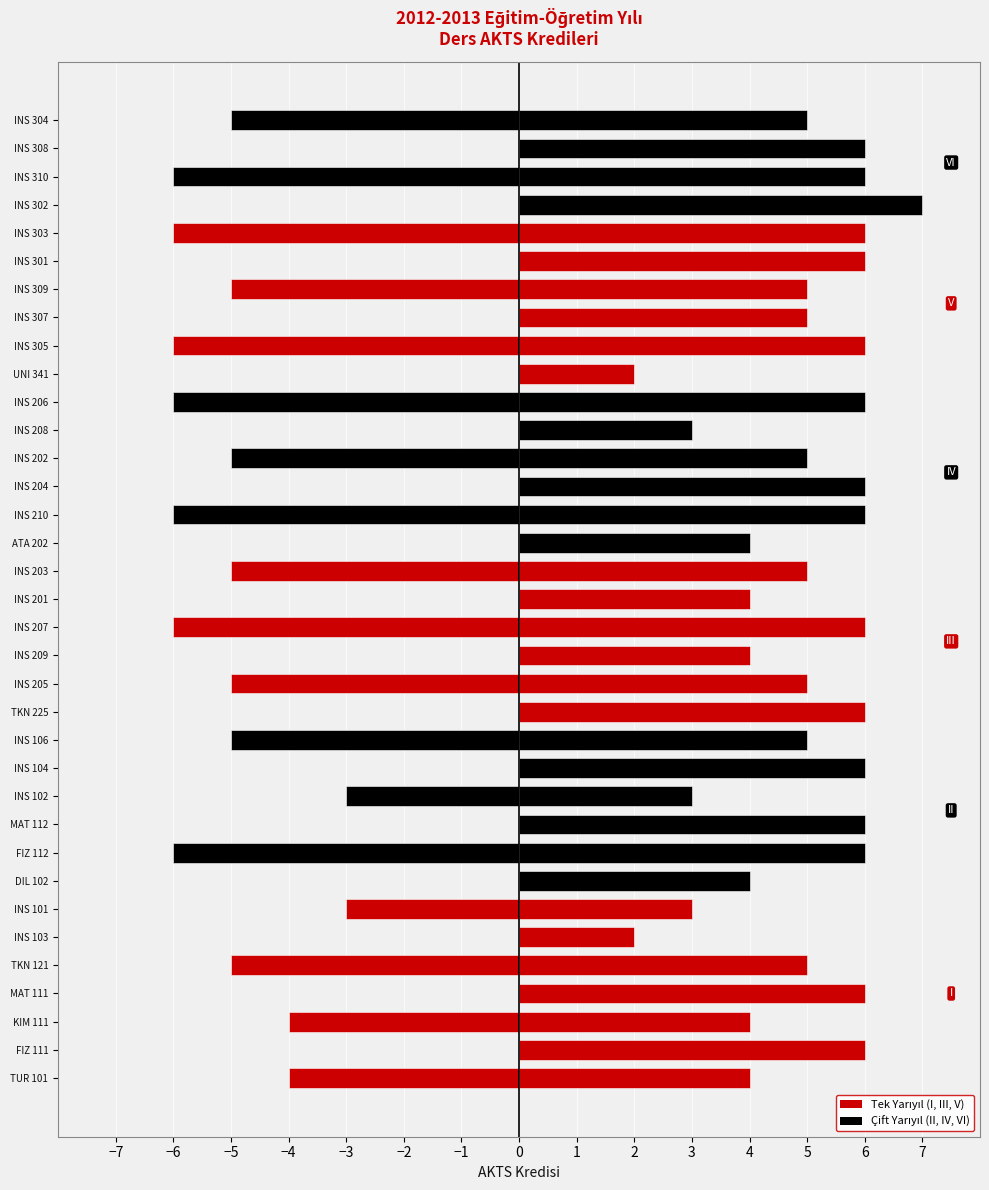

Is it true that AKTS (Sol) equals -5 at TKN 121?

True